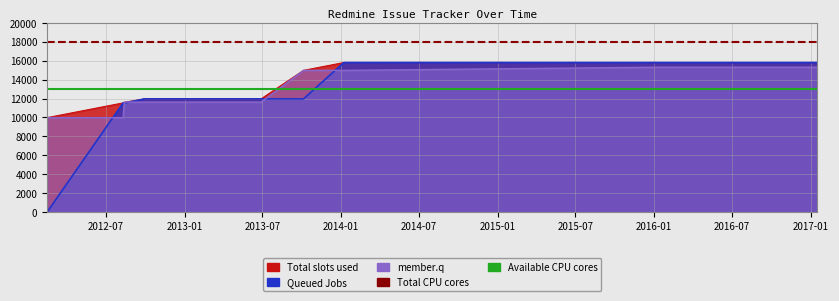

What is the label of the 2nd point from the left?

2013-01